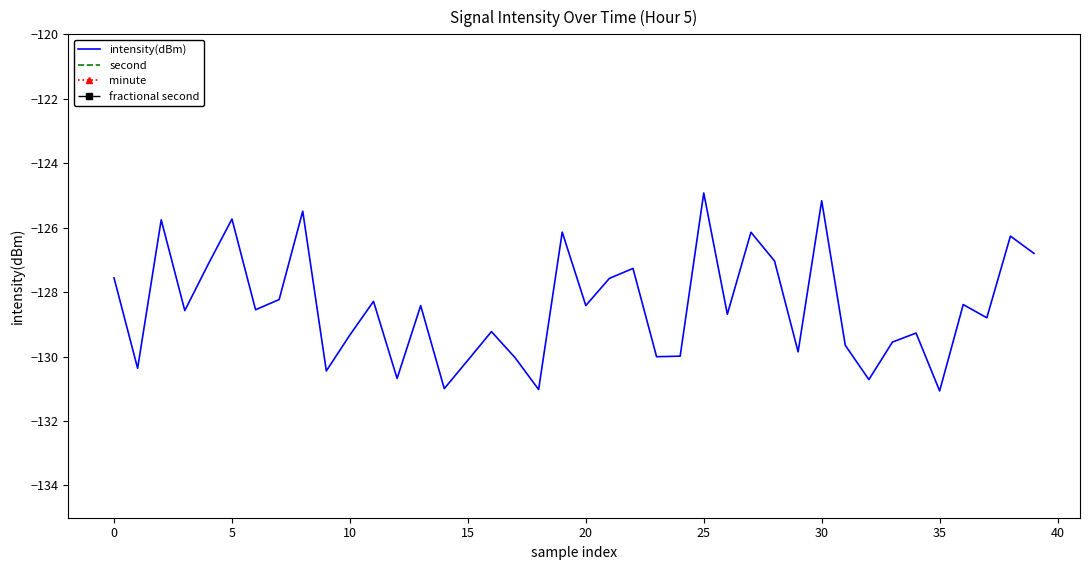

Reading left to right, extract all data points from this chart.

intensity(dBm): -127.6	-130.4	-125.8	-128.6	-127.1	-125.7	-128.5	-128.2	-125.5	-130.4	-129.3	-128.3	-130.7	-128.4	-131.0	-130.1	-129.2	-130.0	-131.0	-126.1	-128.4	-127.6	-127.3	-130.0	-130.0	-124.9	-128.7	-126.1	-127.0	-129.9	-125.2	-129.7	-130.7	-129.5	-129.3	-131.1	-128.4	-128.8	-126.3	-126.8
second: 0.0	2.0	4.0	6.0	8.0	10.0	12.0	14.0	16.0	18.0	20.0	22.0	24.0	26.0	28.0	30.0	32.0	34.0	36.0	38.0	40.0	42.0	44.0	46.0	48.0	50.0	52.0	54.0	56.0	58.0	0.0	2.0	4.0	6.0	8.0	10.0	12.0	14.0	16.0	18.0
minute: 0.0	0.0	0.0	0.0	0.0	0.0	0.0	0.0	0.0	0.0	0.0	0.0	0.0	0.0	0.0	0.0	0.0	0.0	0.0	0.0	0.0	0.0	0.0	0.0	0.0	0.0	0.0	0.0	0.0	0.0	1.0	1.0	1.0	1.0	1.0	1.0	1.0	1.0	1.0	1.0
fractional second: 0.0	0.0	0.0	0.0	0.0	0.0	0.0	0.0	0.0	0.0	0.0	0.0	0.0	0.0	0.0	0.0	0.0	0.0	0.0	0.0	0.0	0.0	0.0	0.0	0.0	0.0	0.0	0.0	0.0	0.0	0.0	0.0	0.0	0.0	0.0	0.0	0.0	0.0	0.0	0.0